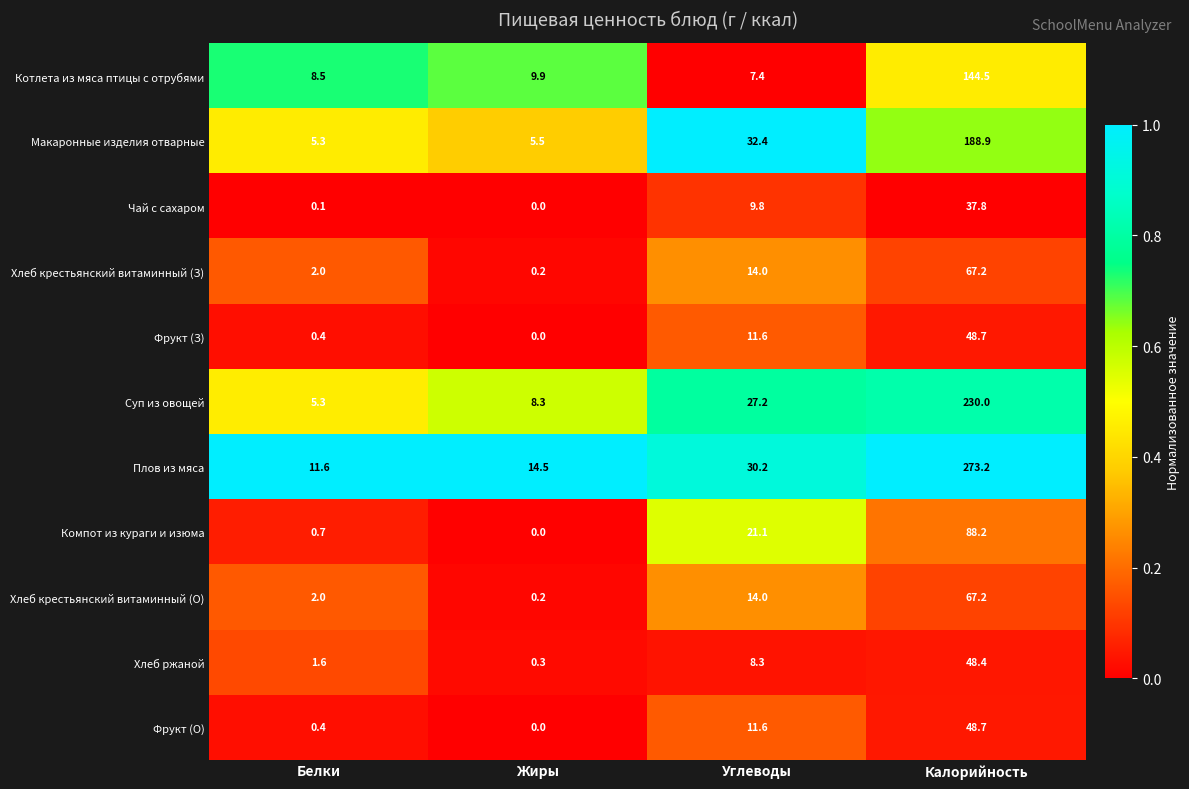

What is the difference between the maximum and minimum values in the Макаронные изделия отварные series?

183.6